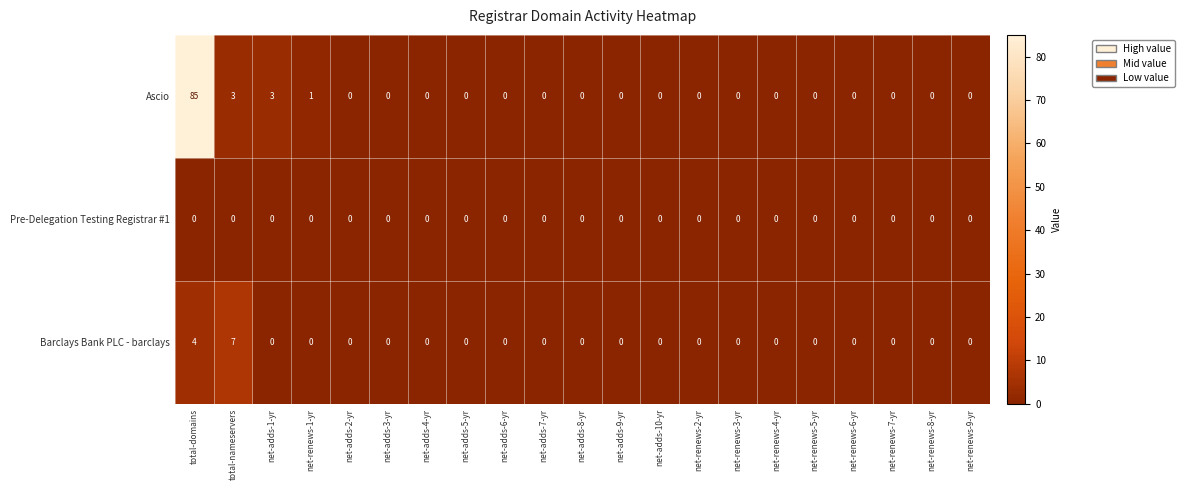

Which series has the largest range (max minus min)?

Ascio